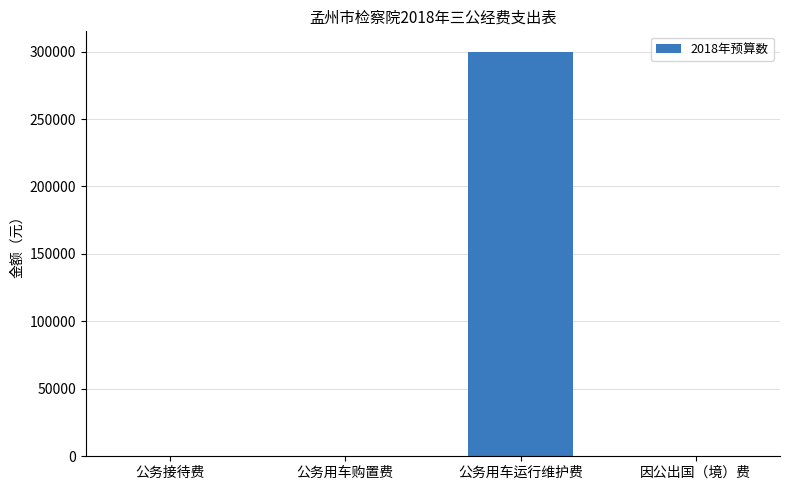

How many data points are above 0?

1